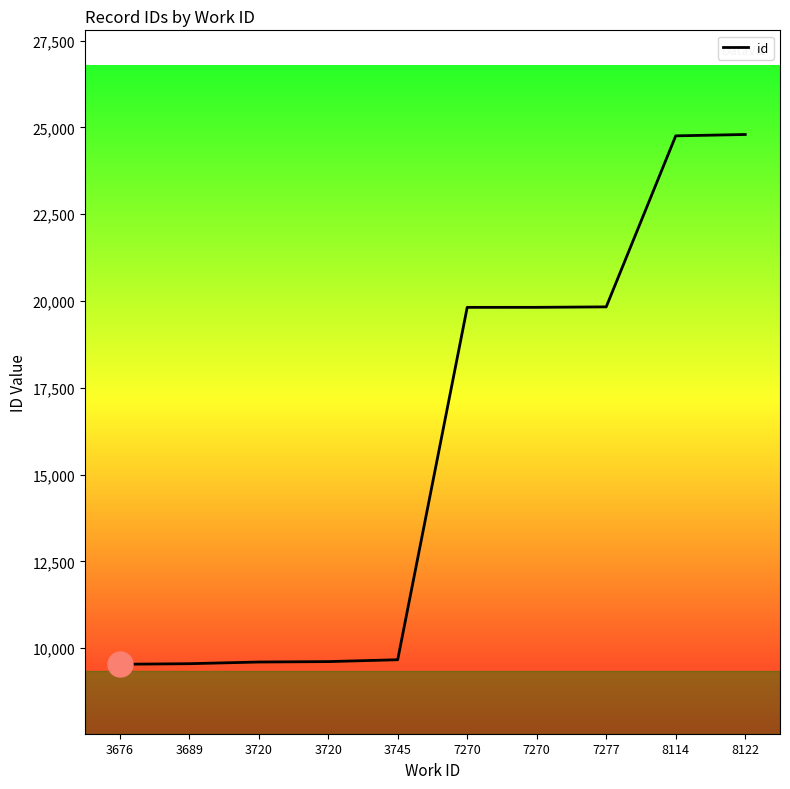

The chart shows a value of 11593 at 7270. True or false?

False